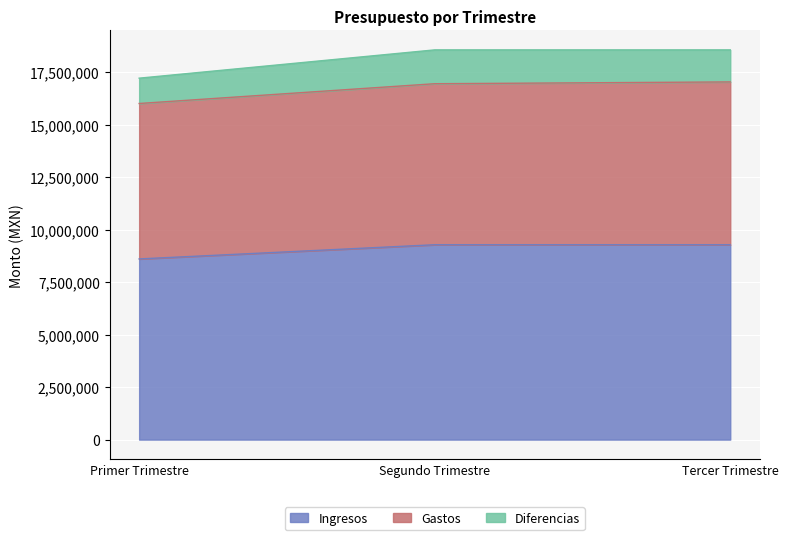

Which category has the highest value in the Gastos series?

Tercer Trimestre